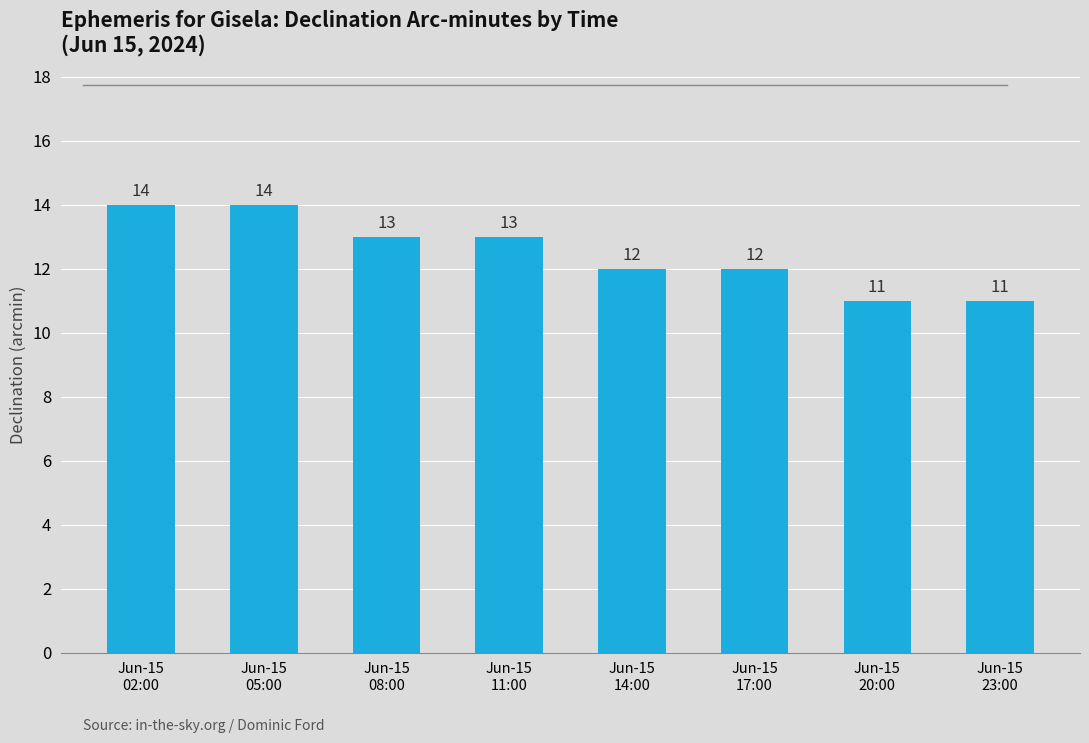

What is the minimum value shown in the chart?

11